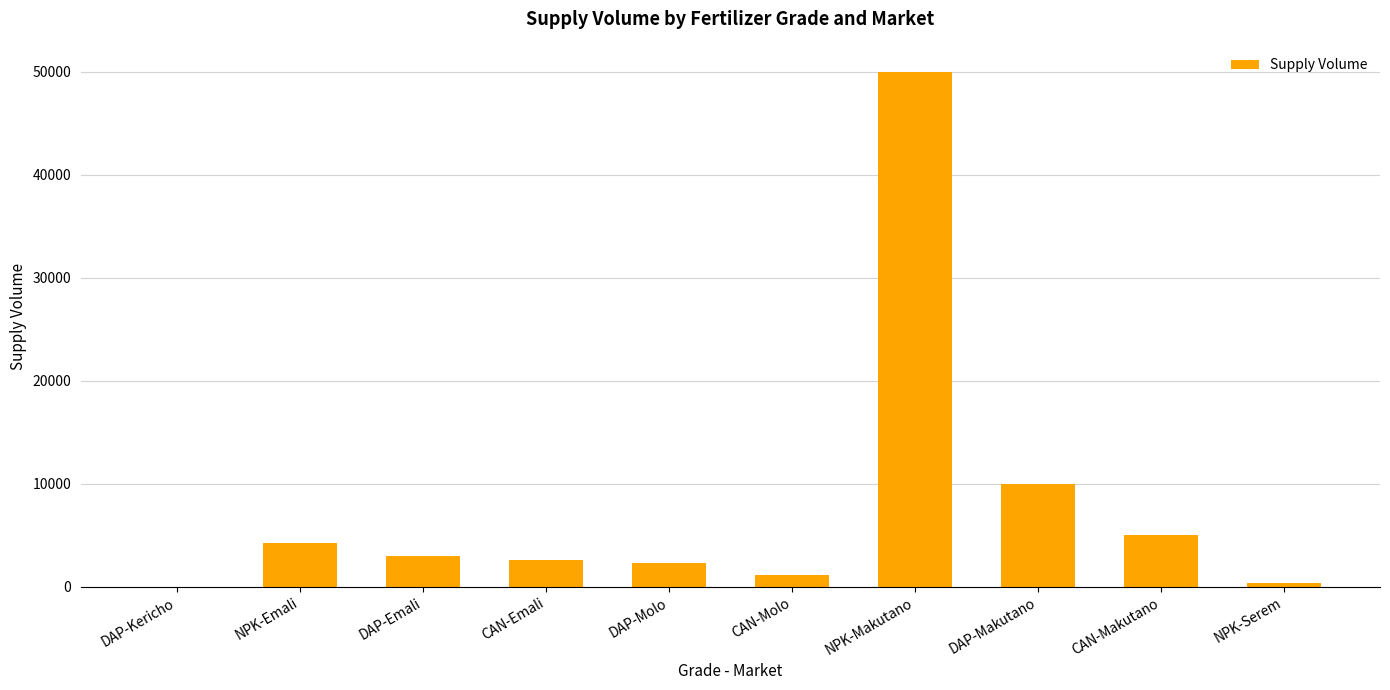

What is the sum of the values at CAN-Emali and DAP-Kericho?

2600